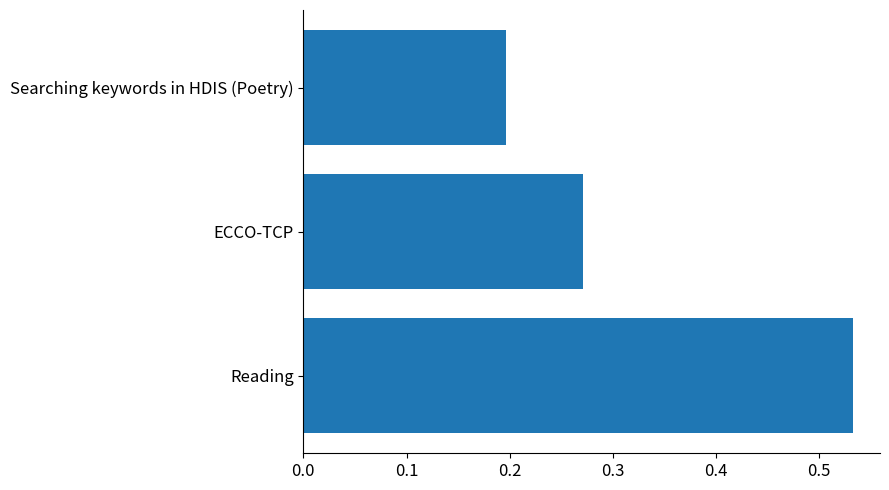

List the labels in order of value, largest first.

Reading, ECCO-TCP, Searching keywords in HDIS (Poetry)